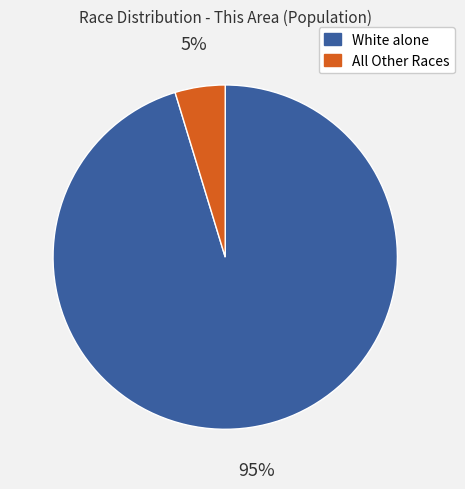

Does any single category account for the majority?

Yes